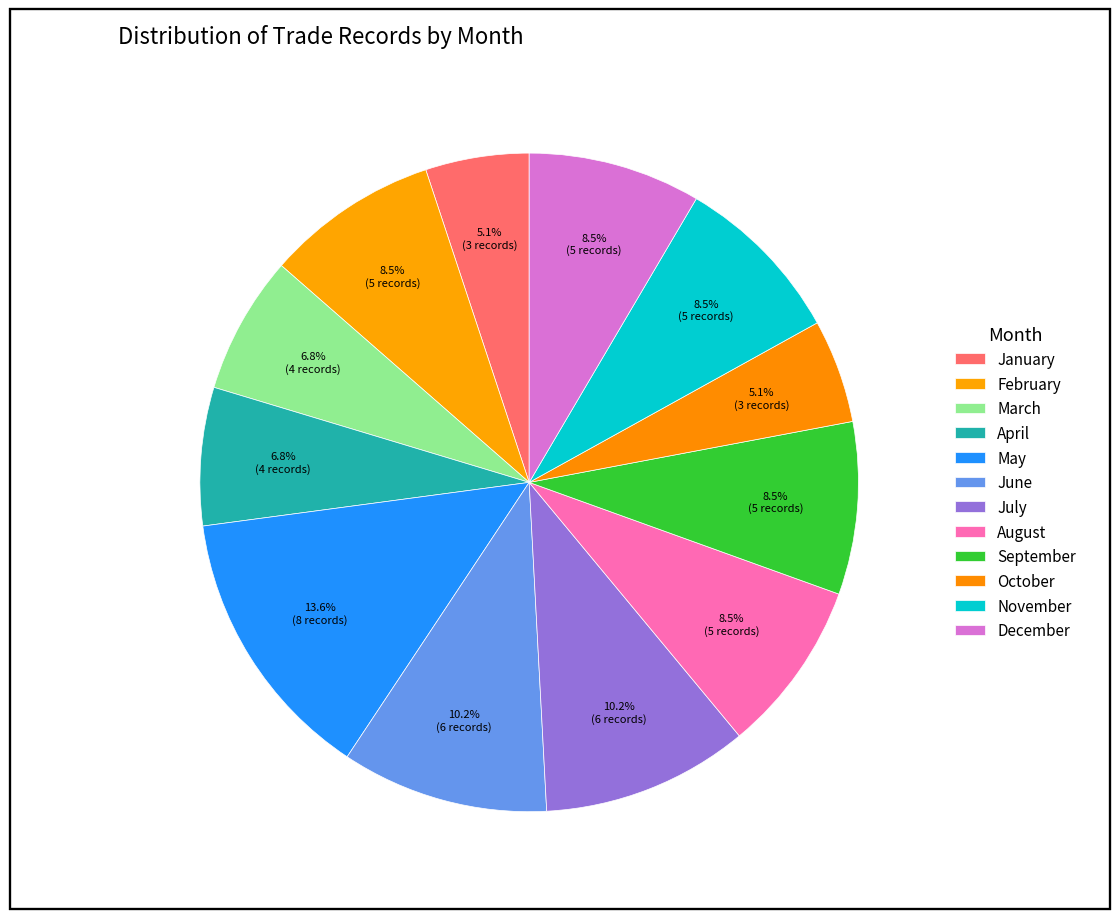

Which category has the biggest portion of the pie?

May